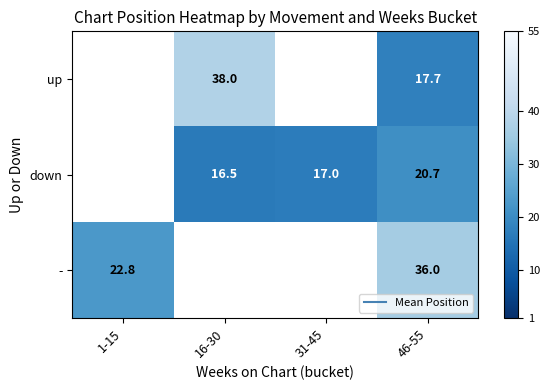

How many data points in down are less than 17?

1